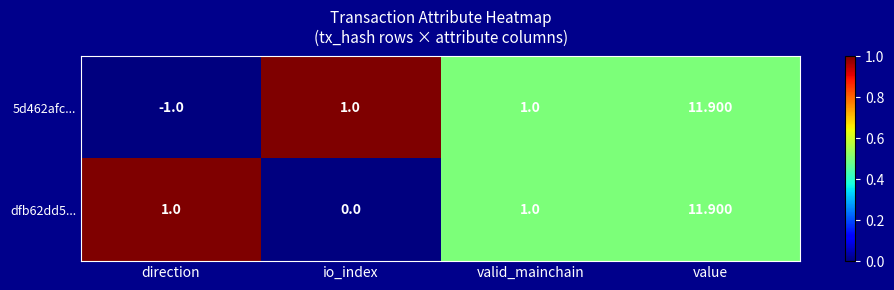

At which category is the sum across all series the highest?

value